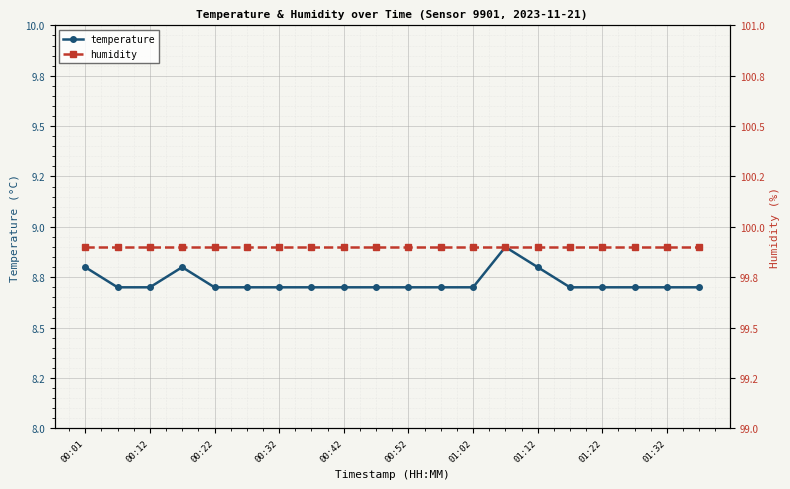

At how many categories does at least one series exceed 10?

20